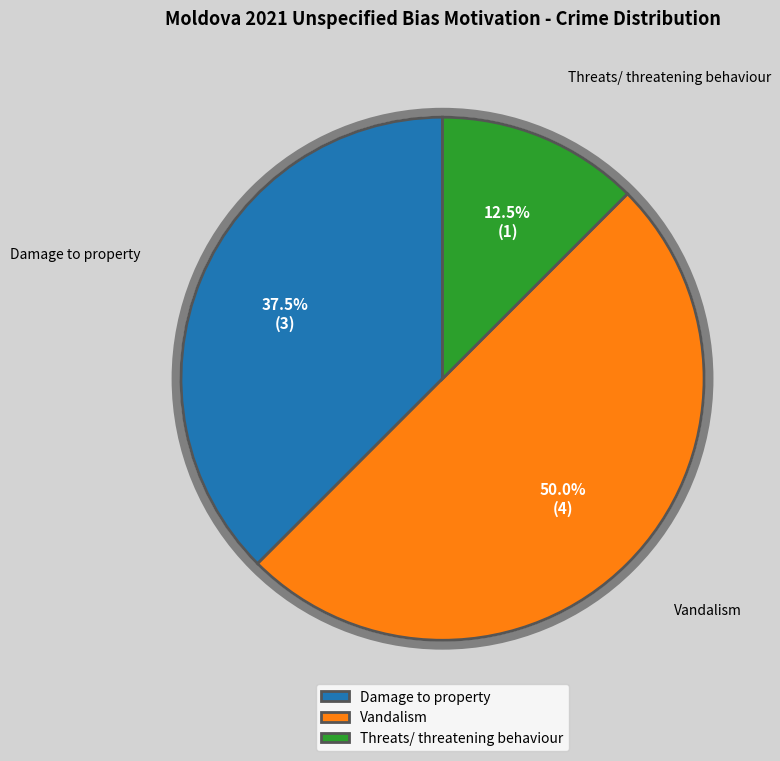

Approximately how many times larger is the value at Threats/ threatening behaviour compared to Damage to property?

0.3